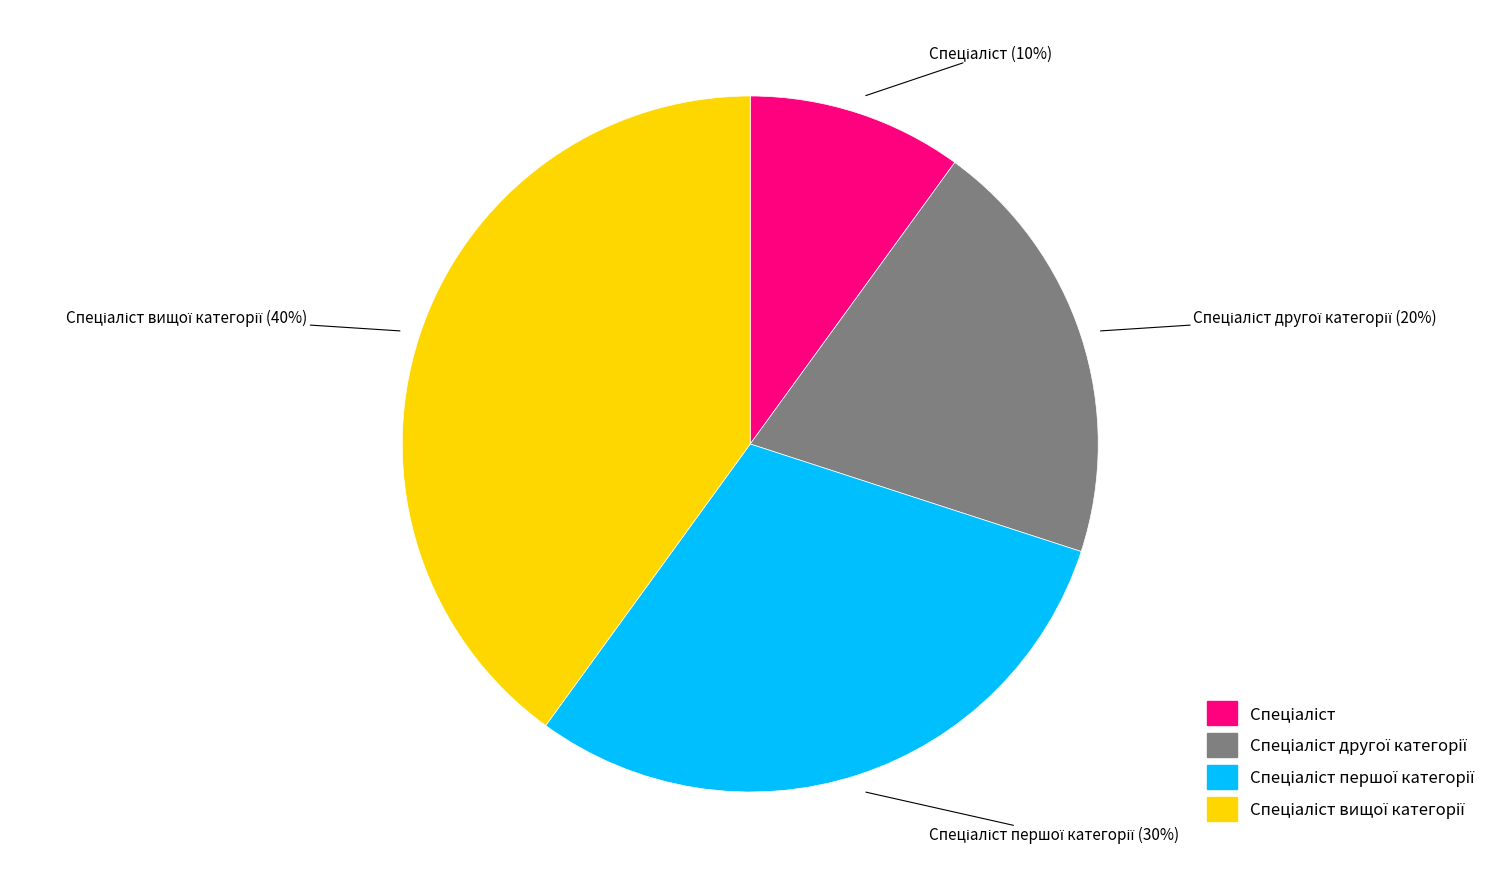

Is there any slice that represents more than half of the pie?

No